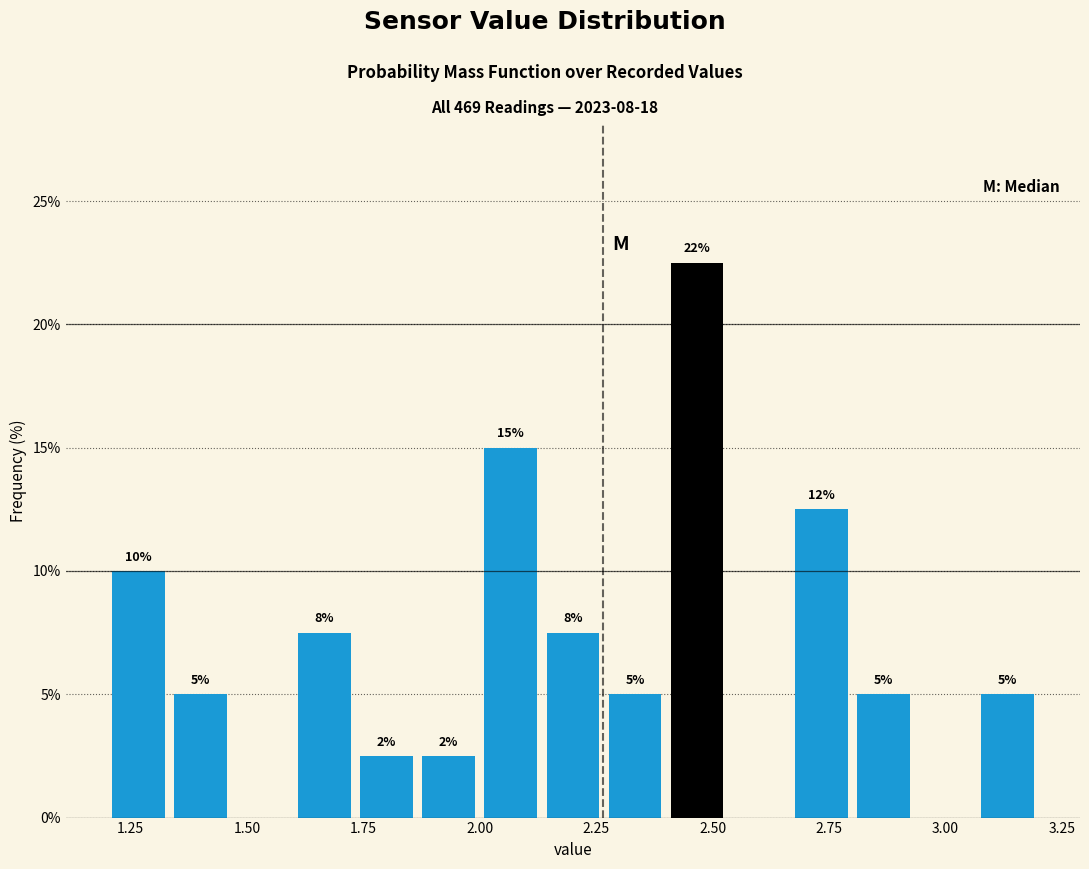

Around what value on the x-axis is the tallest bar? Give the approximate position of its centre, as read against the axis.

2.45